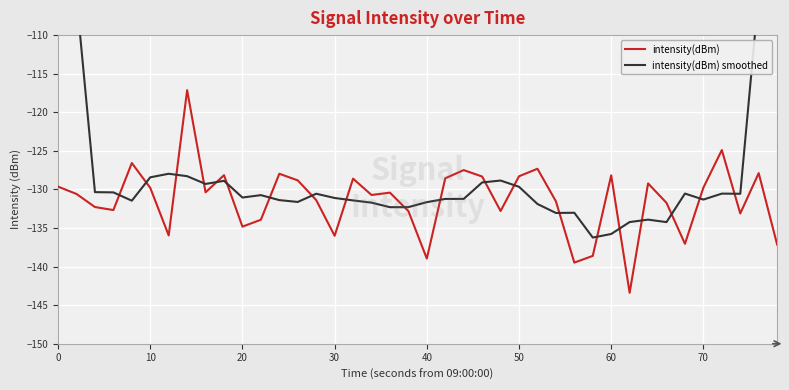

The value of intensity(dBm) at 21 is -128.6. True or false?

True